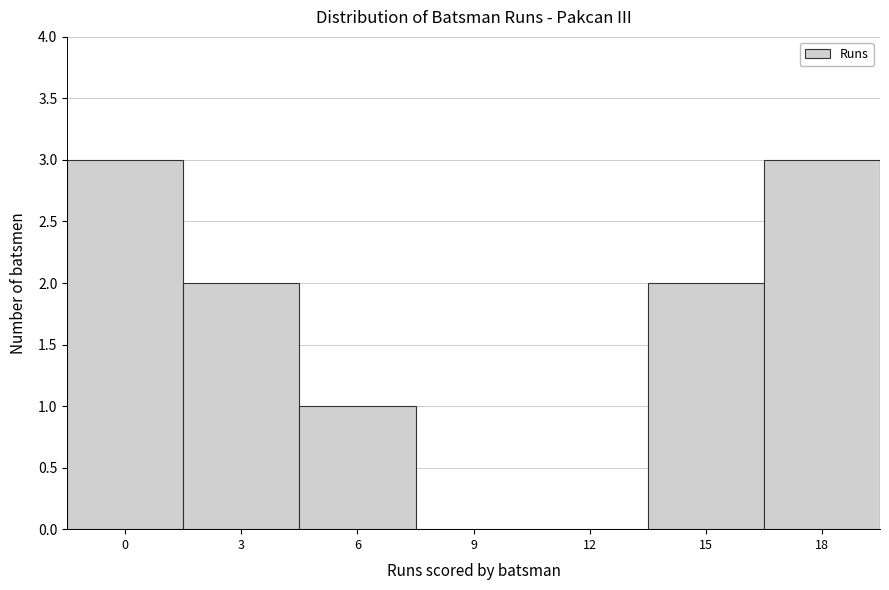

Reading right to left, transcribe all the data shown in this chart.

18=3	15=2	12=0	9=0	6=1	3=2	0=3